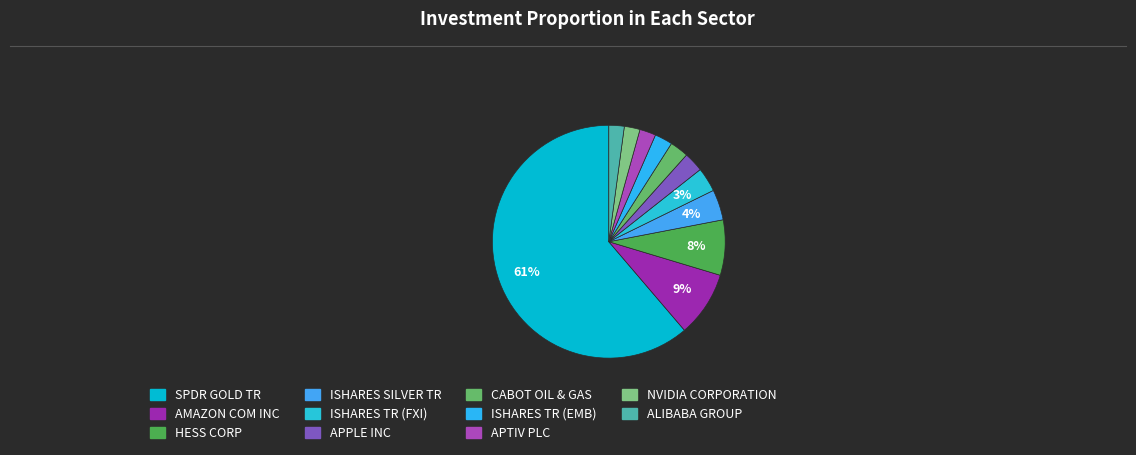

How many segments does this pie chart have?

11